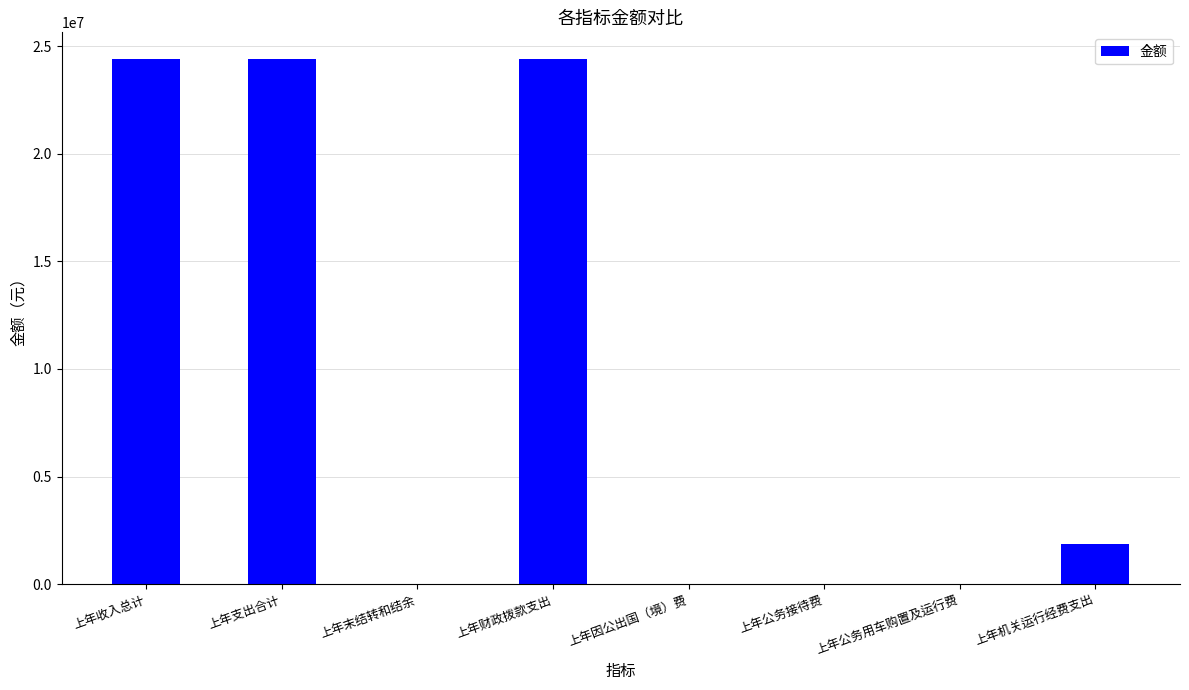

What is the change in value from 上年收入总计 to 上年机关运行经费支出?

-22560037.9